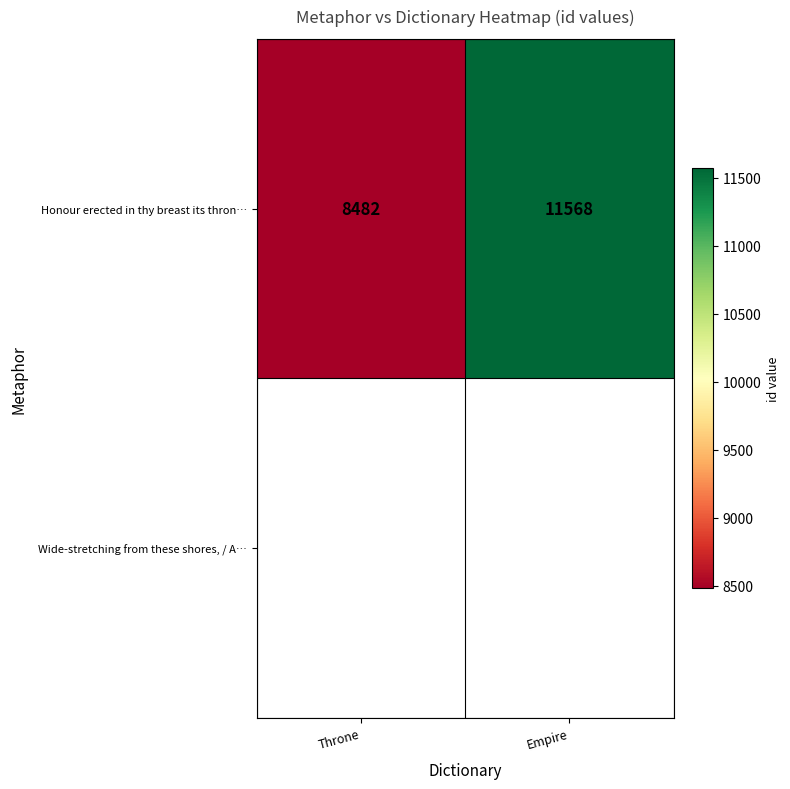

What is the minimum value shown in the chart?

8482.0